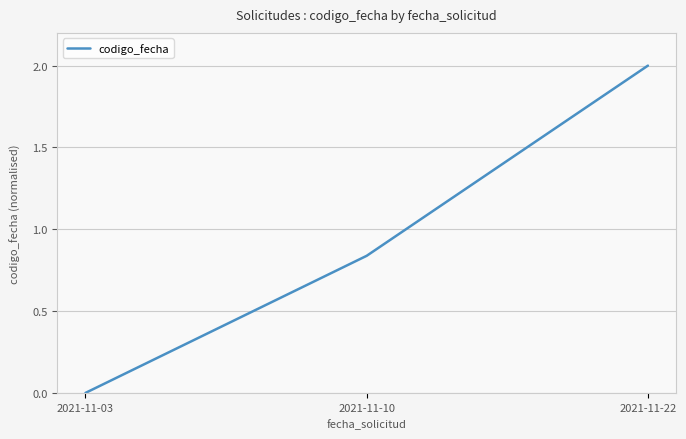

How many values are above zero?

2